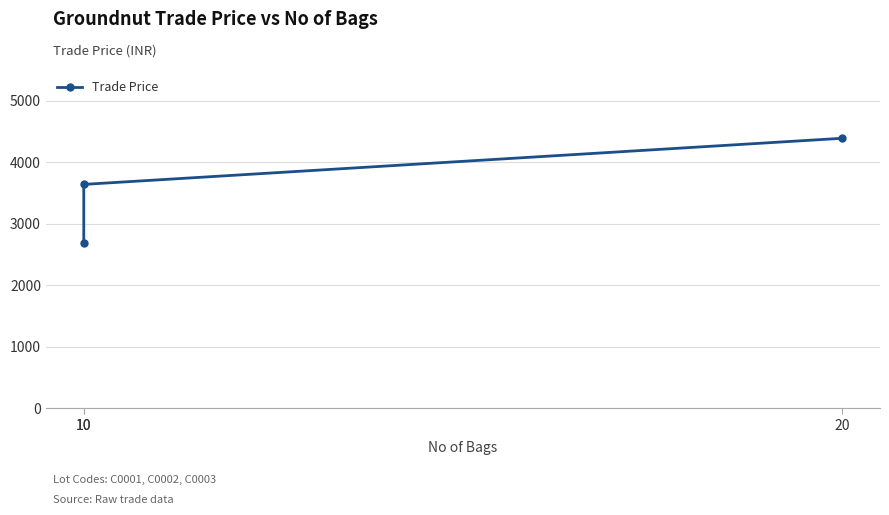

List the labels in order of value, smallest first.

10, 10, 20